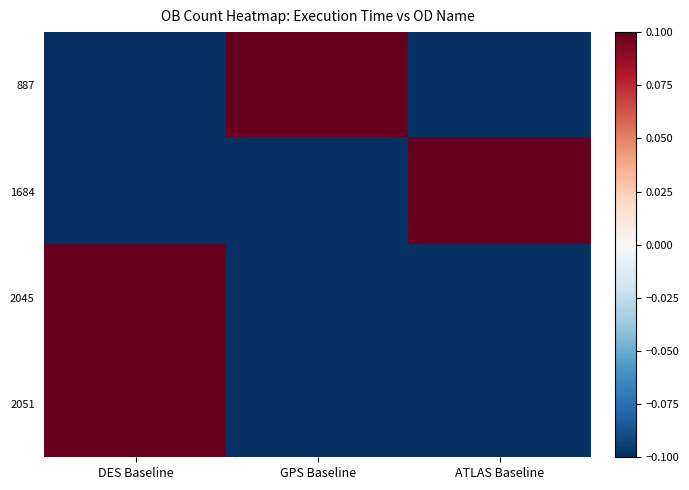

Rank the series by their maximum value, from highest to lowest.

887, 1684, 2045, 2051